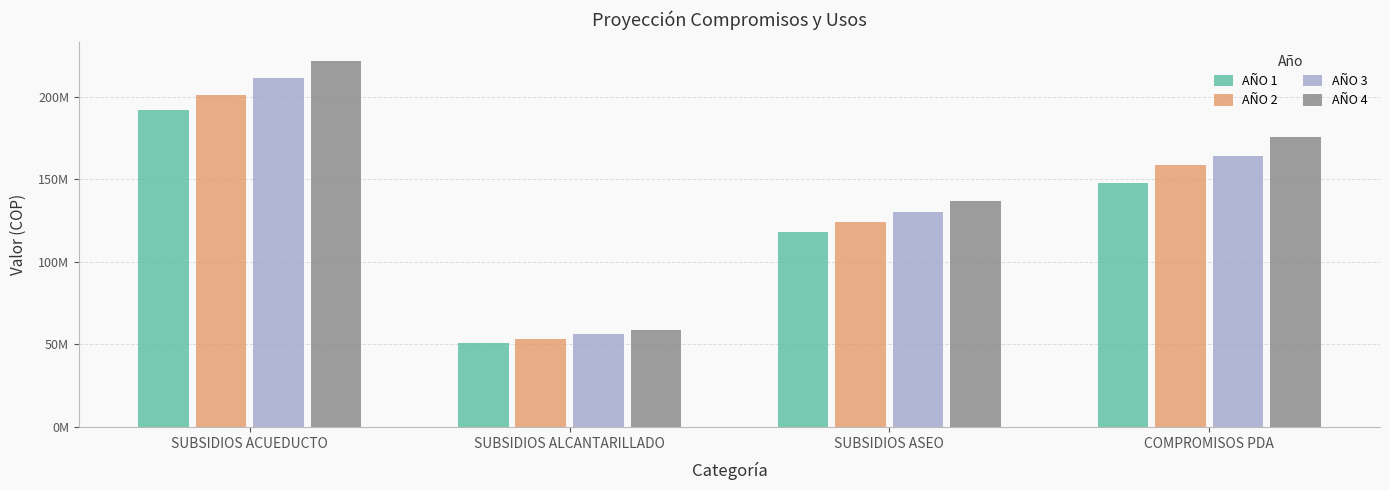

Reading right to left, what are all the values shown in this chart?

AÑO 1: COMPROMISOS PDA=147973034.0	SUBSIDIOS ASEO=118242540.0	SUBSIDIOS ALCANTARILLADO=50812216.0	SUBSIDIOS ACUEDUCTO=191624160.0
AÑO 2: COMPROMISOS PDA=158752049.0	SUBSIDIOS ASEO=124154667.0	SUBSIDIOS ALCANTARILLADO=53352826.8	SUBSIDIOS ACUEDUCTO=201205368.0
AÑO 3: COMPROMISOS PDA=164006882.0	SUBSIDIOS ASEO=130362400.3	SUBSIDIOS ALCANTARILLADO=56020468.1	SUBSIDIOS ACUEDUCTO=211265636.4
AÑO 4: COMPROMISOS PDA=175663340.0	SUBSIDIOS ASEO=136880520.4	SUBSIDIOS ALCANTARILLADO=58821491.5	SUBSIDIOS ACUEDUCTO=221828918.2